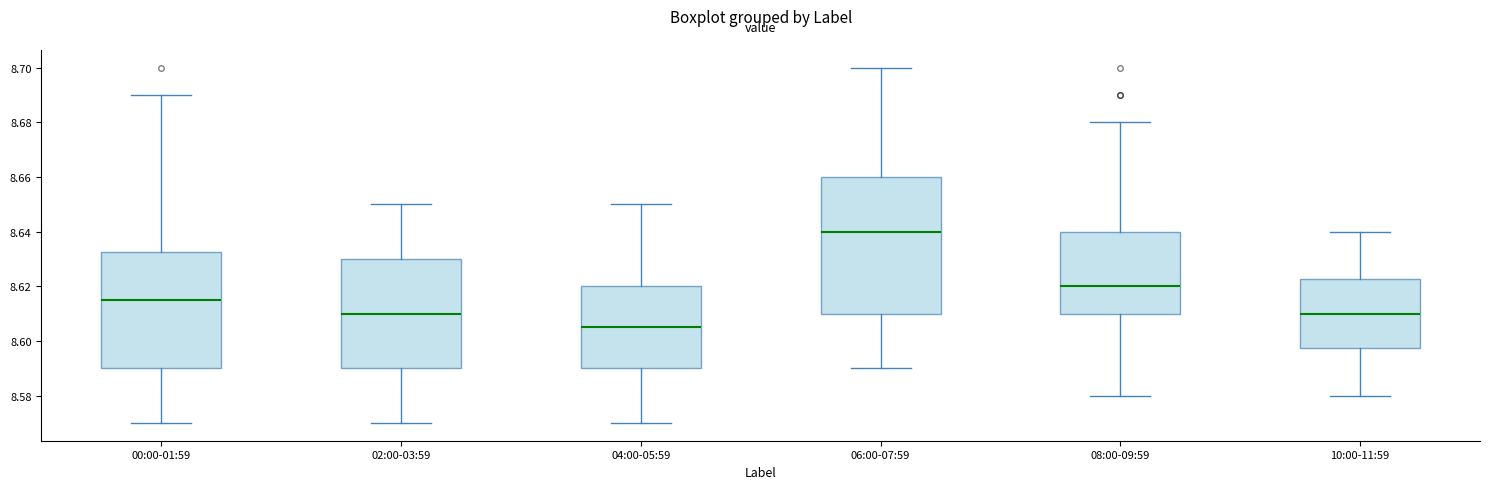

Reading left to right, read every box against the y-axis: the position of its median line, the range the box covers, and the ends of its whiskers. The values are not printed on the chart, so give them approximately, as read against the axis.

00:00-01:59: median 8.616, box 8.590 to 8.632, whiskers 8.570 to 8.690
02:00-03:59: median 8.610, box 8.590 to 8.630, whiskers 8.570 to 8.650
04:00-05:59: median 8.606, box 8.590 to 8.620, whiskers 8.570 to 8.650
06:00-07:59: median 8.640, box 8.610 to 8.660, whiskers 8.590 to 8.700
08:00-09:59: median 8.620, box 8.610 to 8.640, whiskers 8.580 to 8.680
10:00-11:59: median 8.610, box 8.598 to 8.622, whiskers 8.580 to 8.640